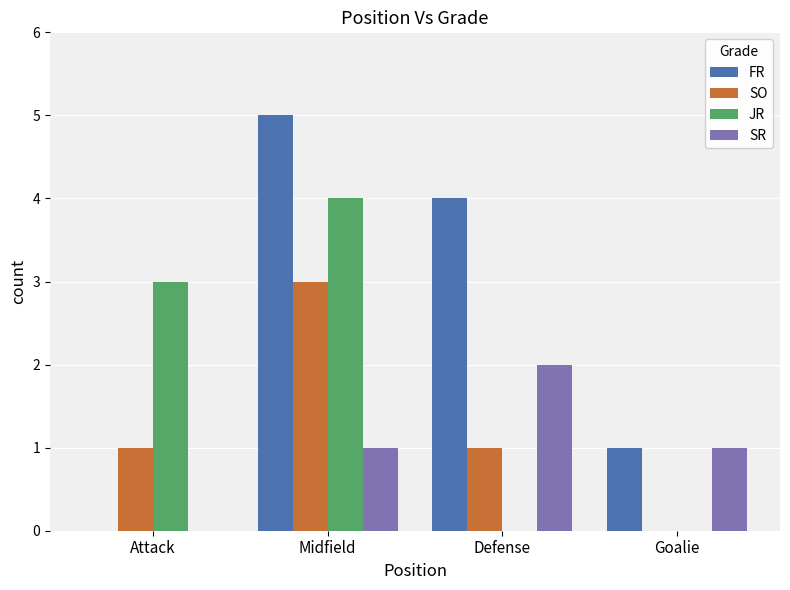

At which category is the sum across all series the highest?

Midfield